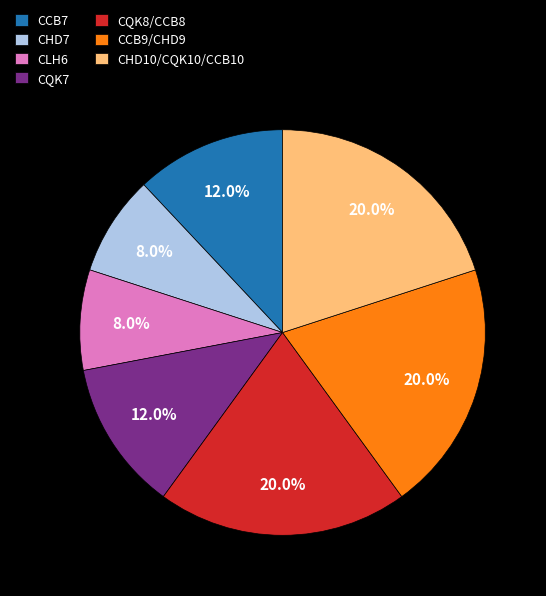

Which has a higher value, CQK8/CCB8 or CHD7?

CQK8/CCB8